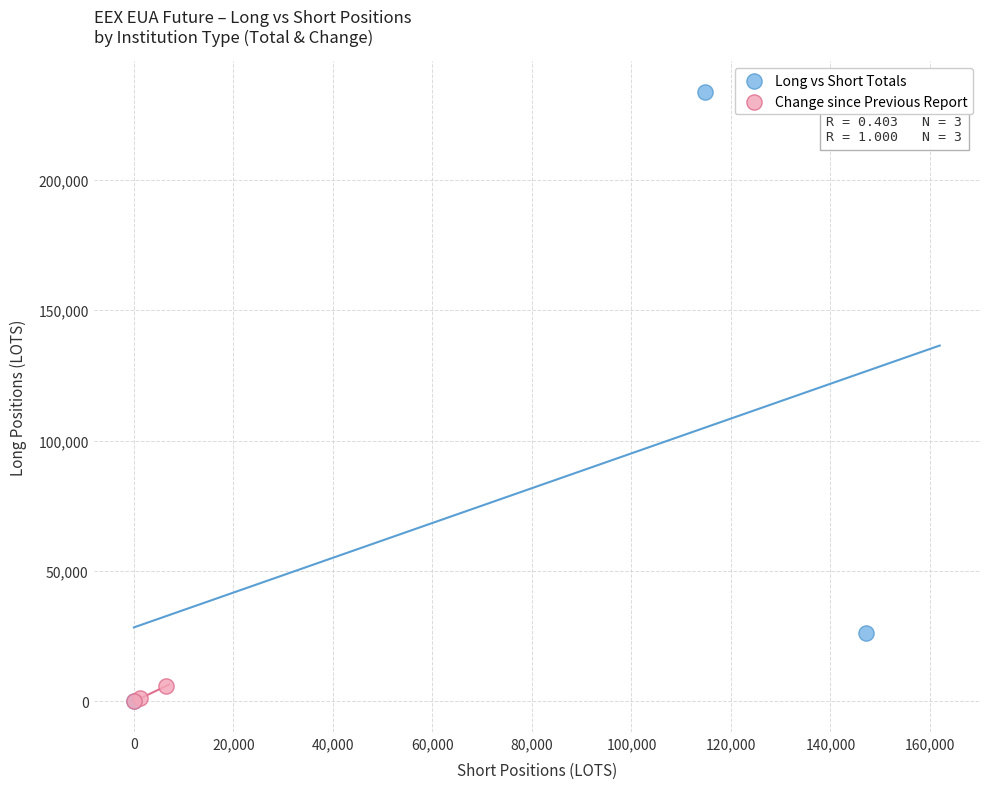

Which series contains the highest Y value?

Long vs Short Totals